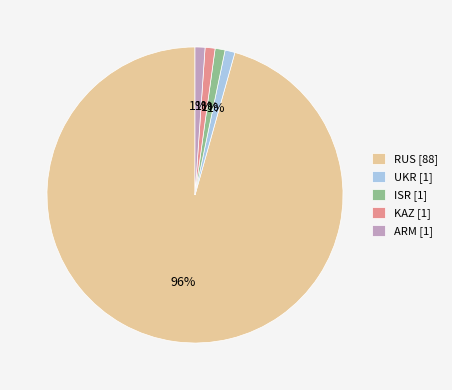

How many segments does this pie chart have?

5